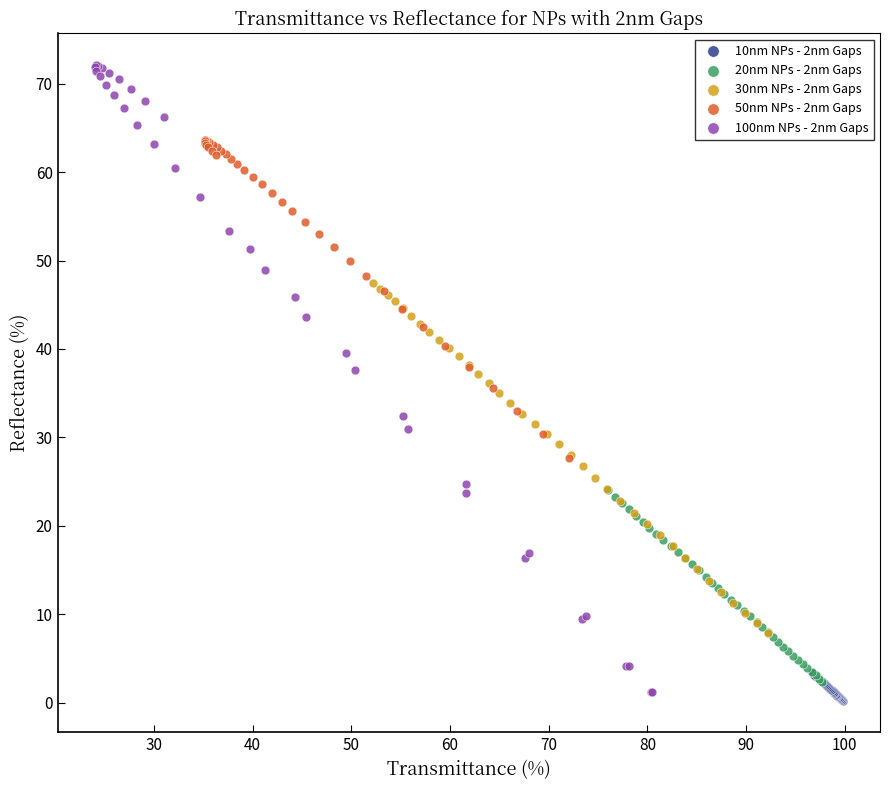

Which series contains the highest Y value?

100nm NPs - 2nm Gaps